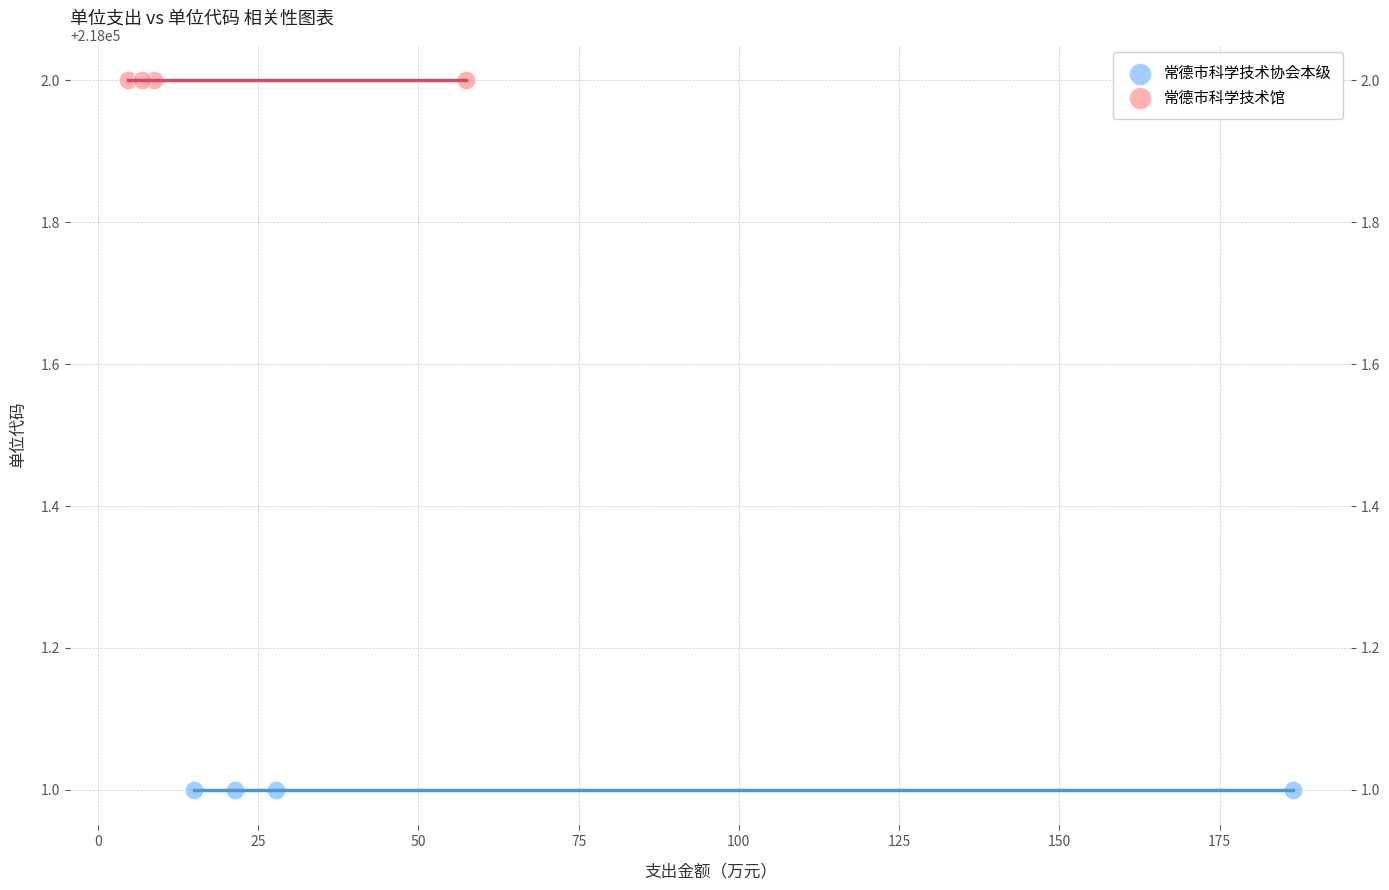

What are all the series names shown in the legend?

常德市科学技术协会本级, 常德市科学技术馆